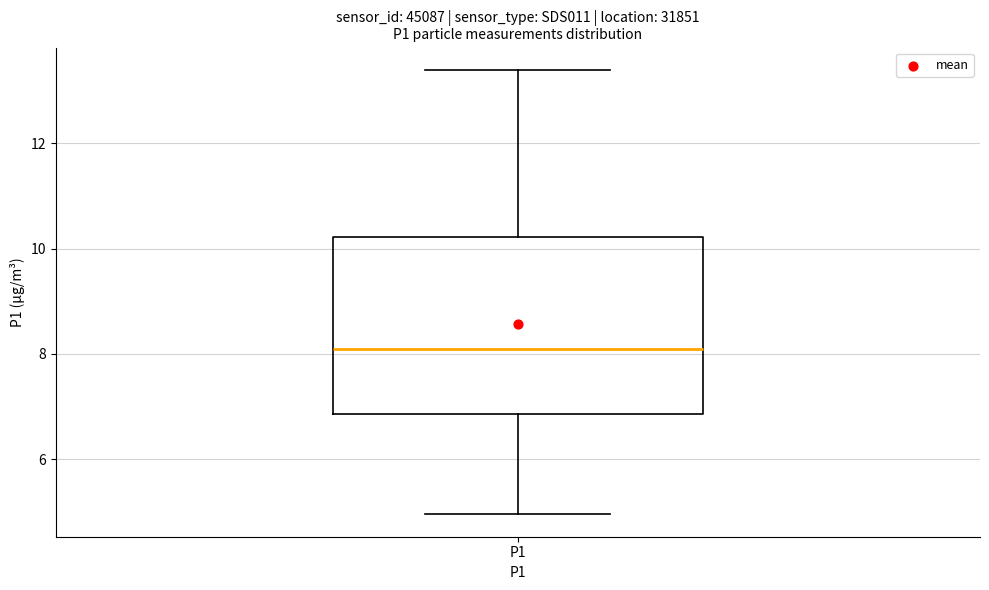

Read this box plot against the y-axis: the position of the median line, the range covered by the box, and the ends of both whiskers. The values are not printed on the chart, so give them approximately, as read against the axis.

median 8.0, box 6.8 to 10.2, whiskers 5.0 to 13.4